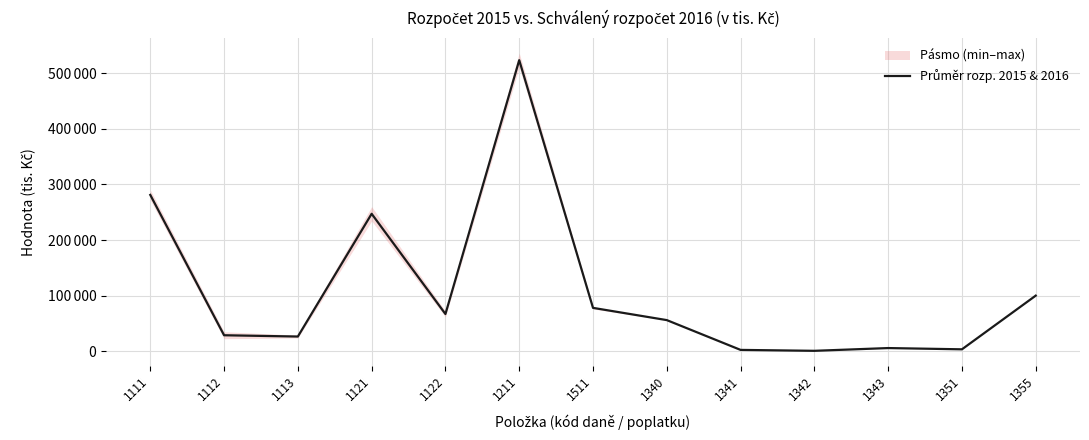

What is the change in value from 1342 to 1351?

+2700.0